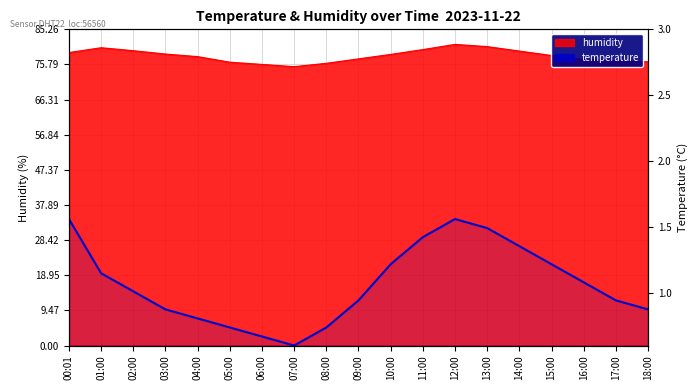

What is the label of the 5th point from the right?

14:00